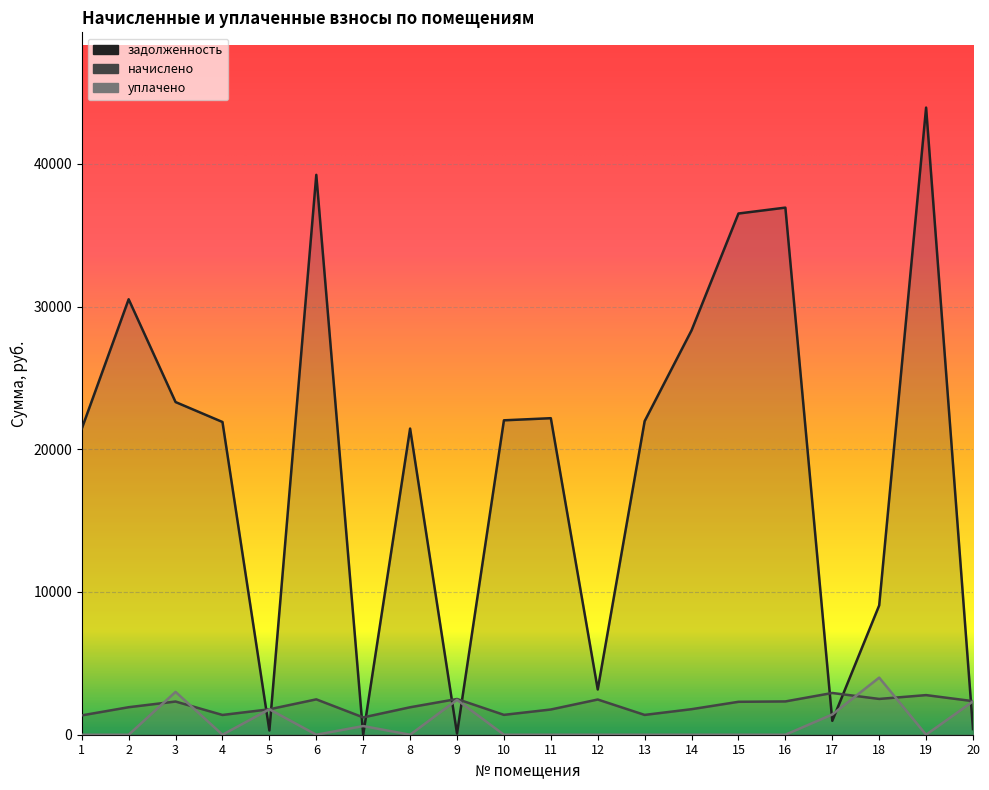

Which series ends up on top after the final intersection of уплачено and начислено?

начислено